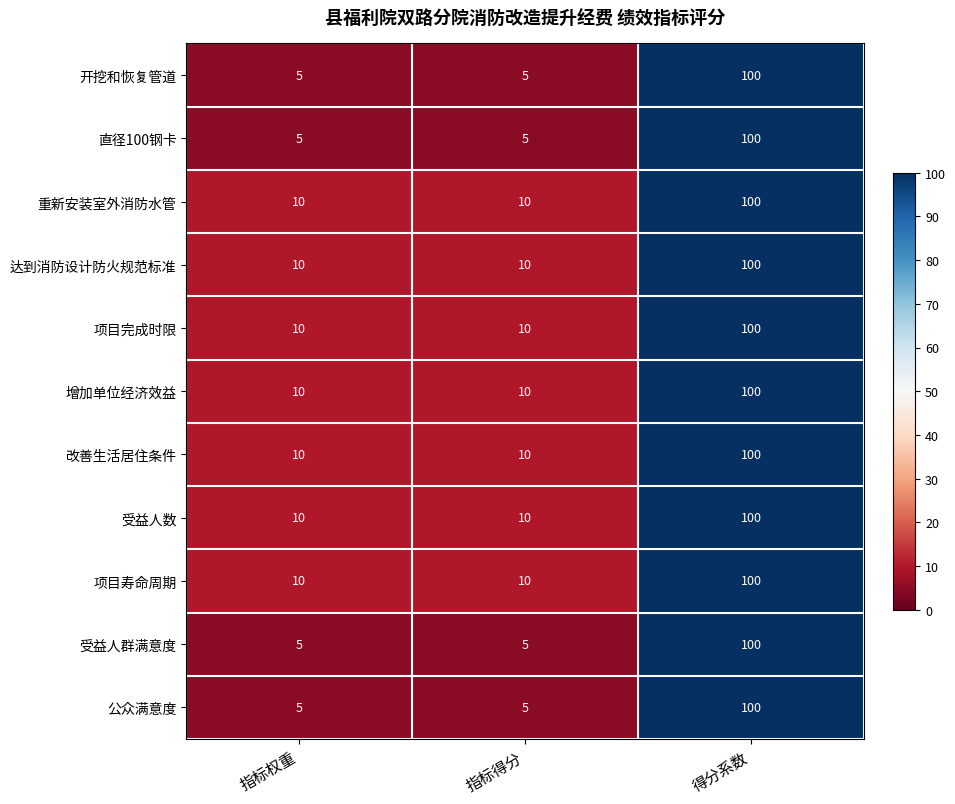

Is the value of 改善生活居住条件 at 指标权重 greater than the value of 项目完成时限 at 得分系数?

No